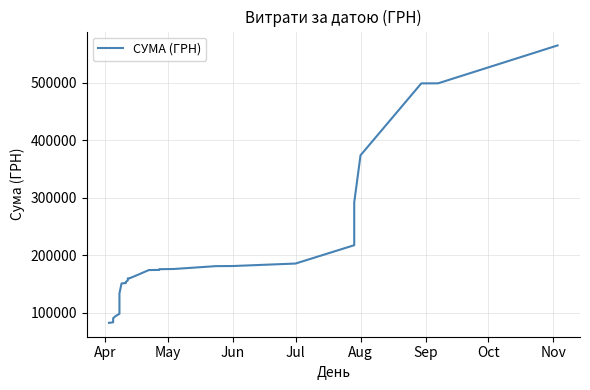

How many lines are shown in the chart?

1